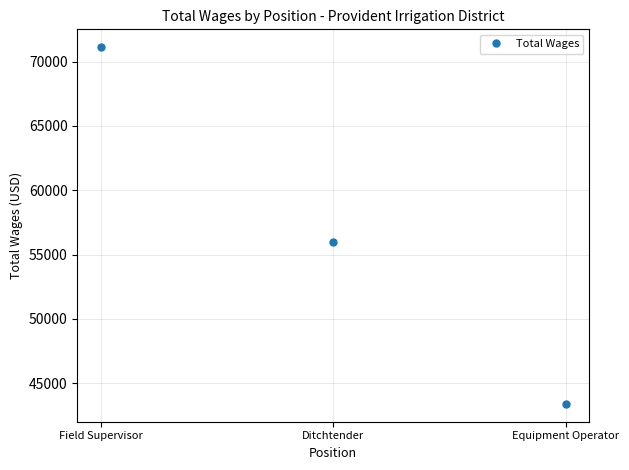

How many lines are shown in the chart?

1